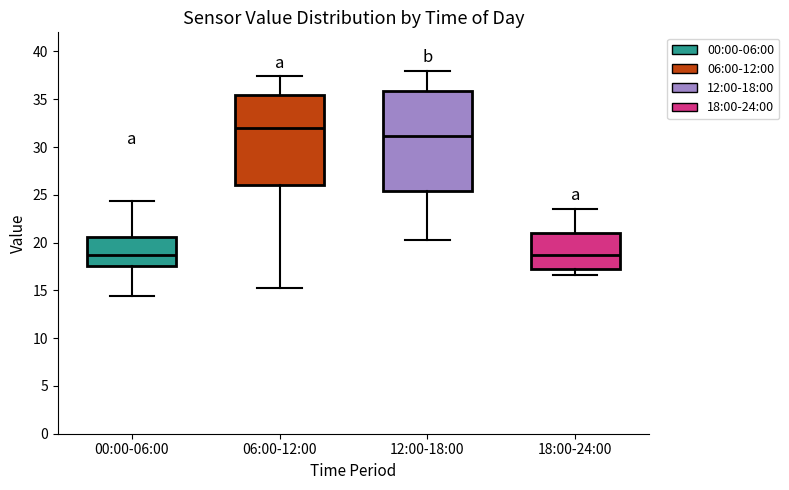

Where is the lower edge of the box for 06:00-12:00 on the y-axis? The values are not printed on the chart, so give them approximately, as read against the axis.

26.0